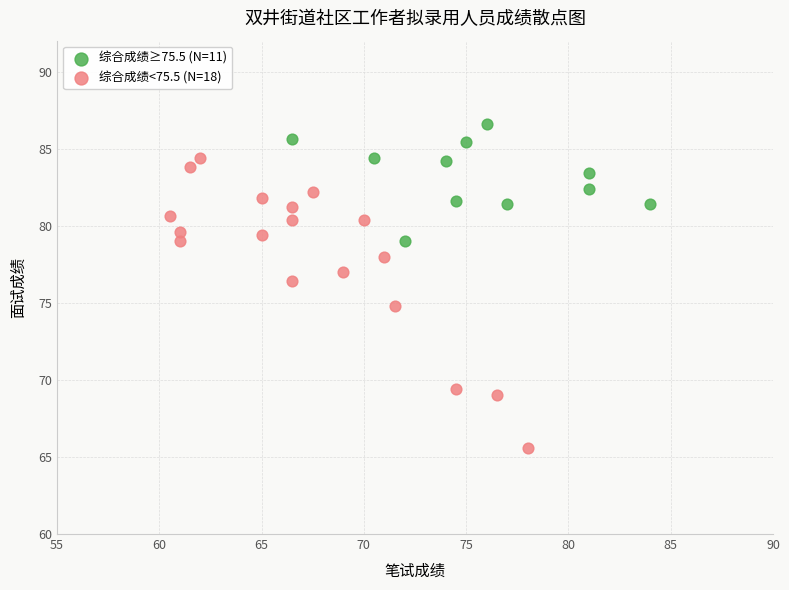

Which series reaches the minimum Y coordinate?

综合成绩<75.5 (N=18)